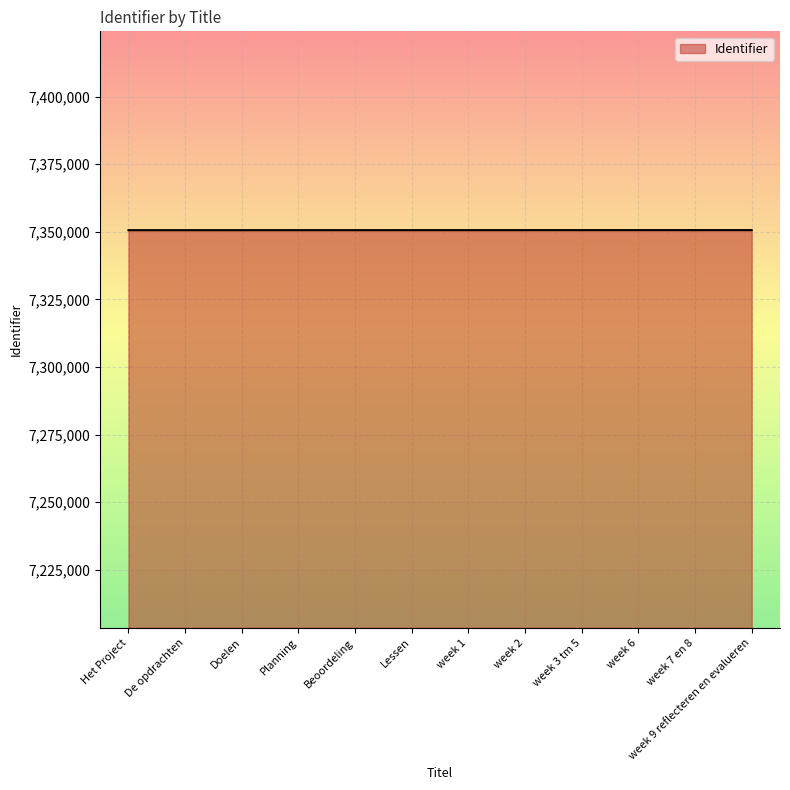

What is the minimum value shown in the chart?

7350615